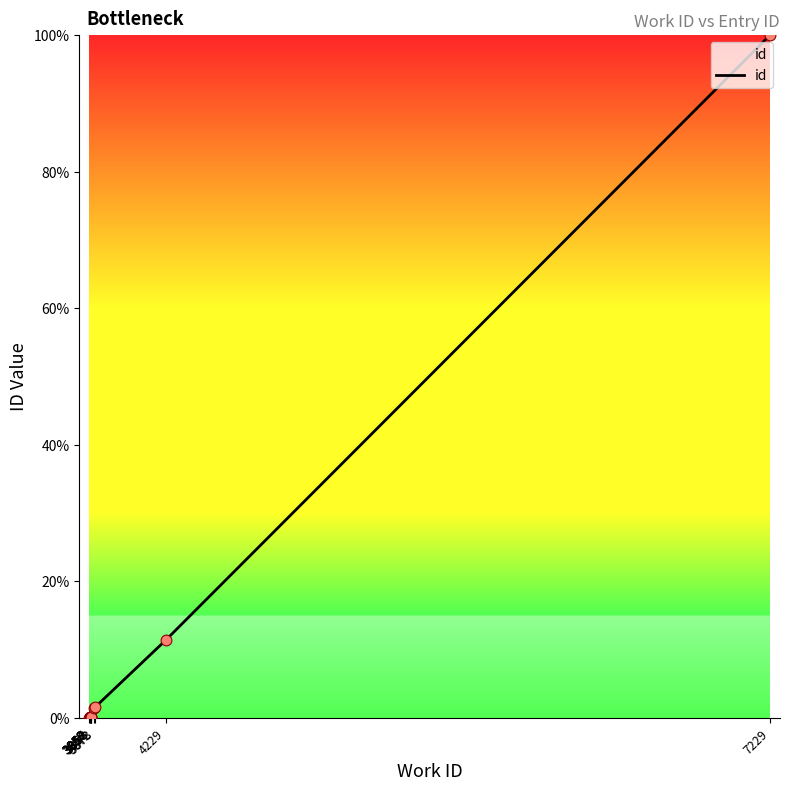

What is the change in value from 3850 to 3878?

+1.5